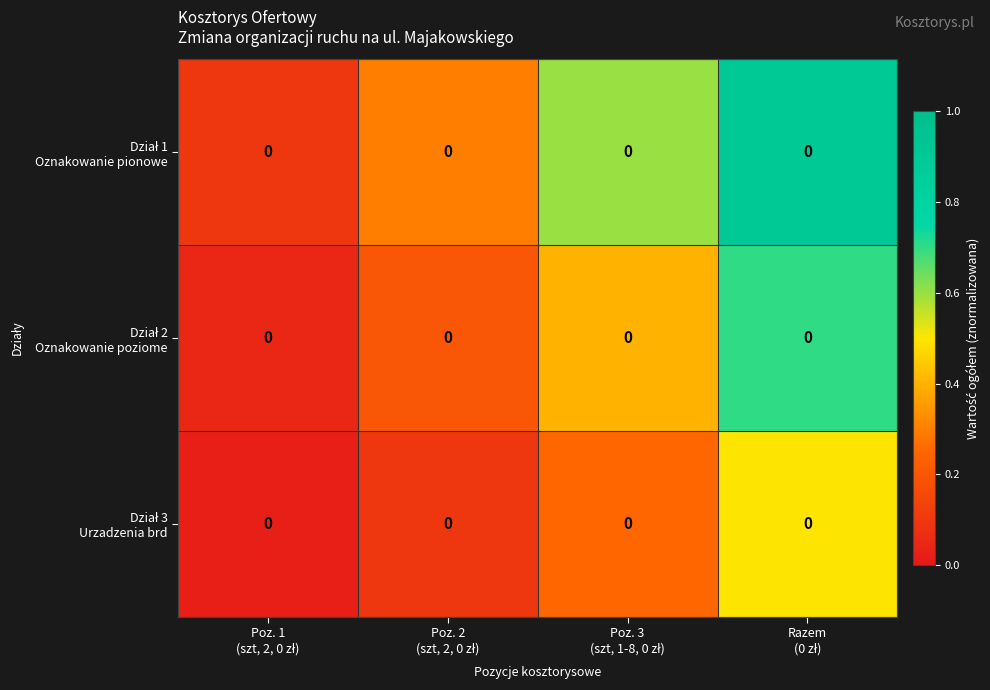

What is the minimum value for Dział 1 Oznakowanie pionowe?

0.1